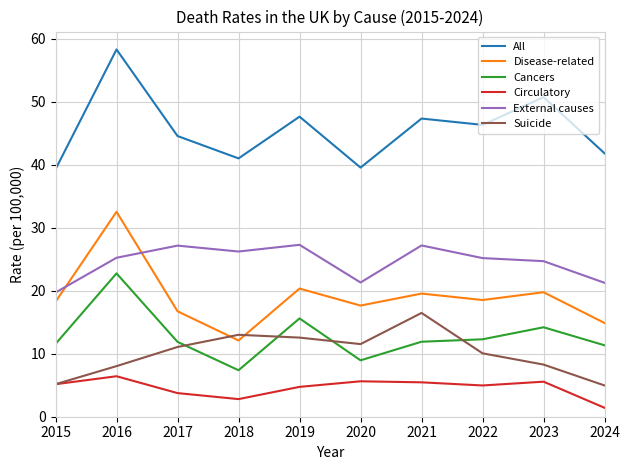

At which category is the sum across all series the highest?

2016